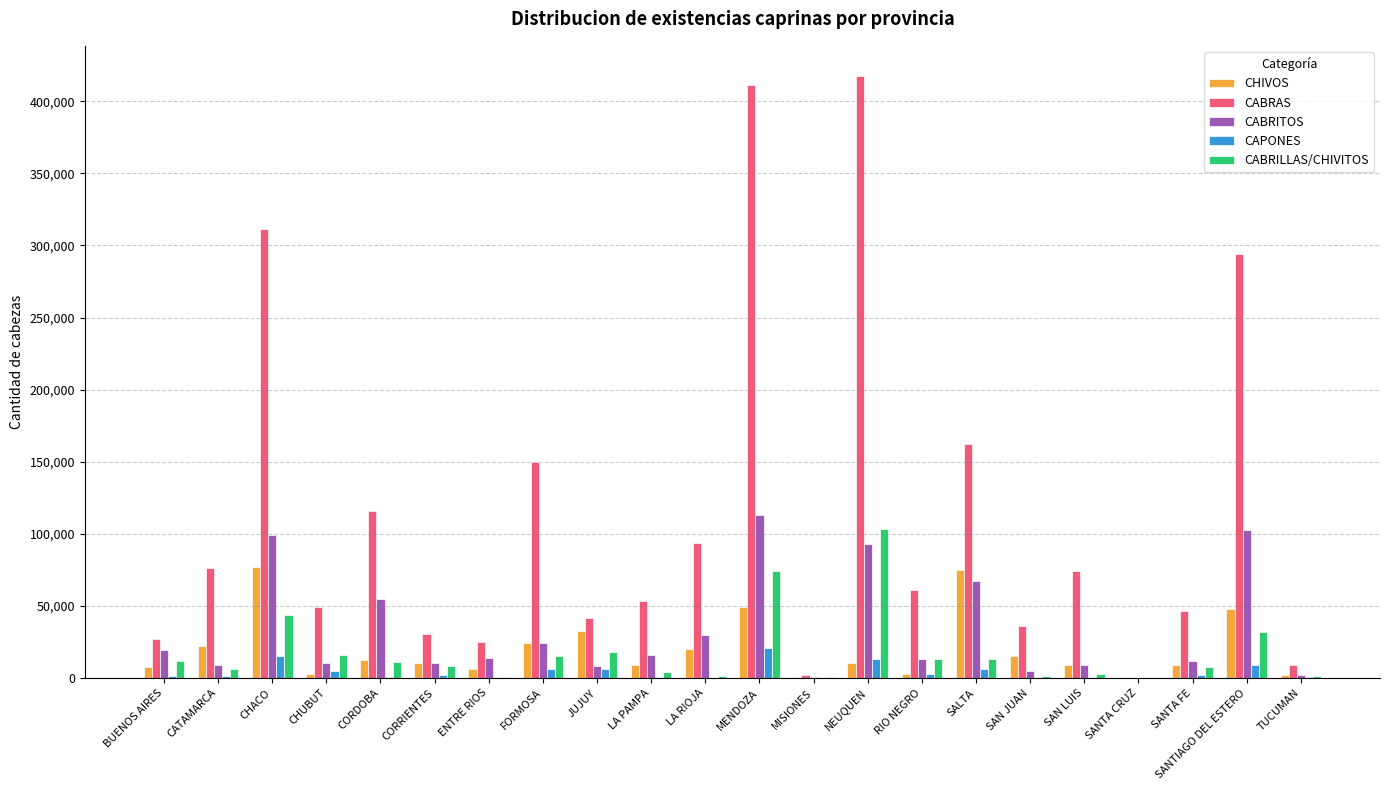

Which series changed the most between BUENOS AIRES and SANTA FE?

CABRAS